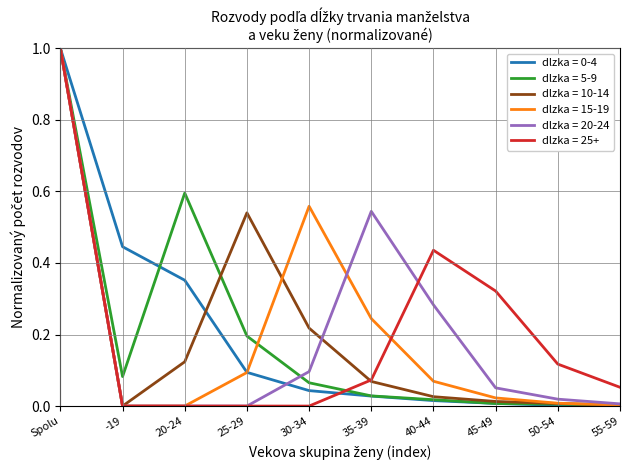

The dlzka = 25+ series shows 0.0 at 25-29. True or false?

True